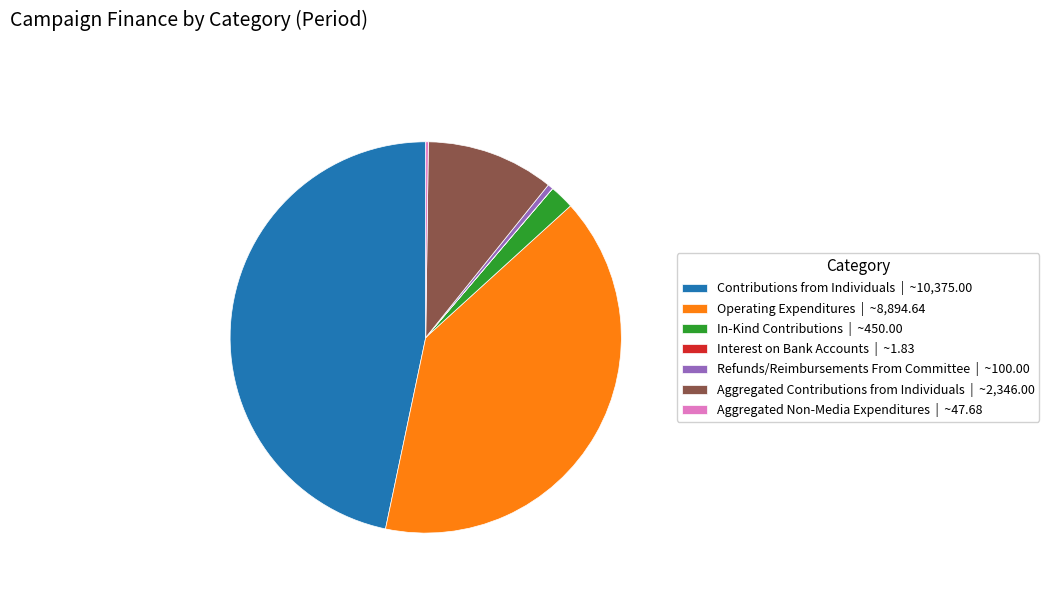

The Contributions from Individuals | ~10,375.00 slice represents 47% of the pie. True or false?

True